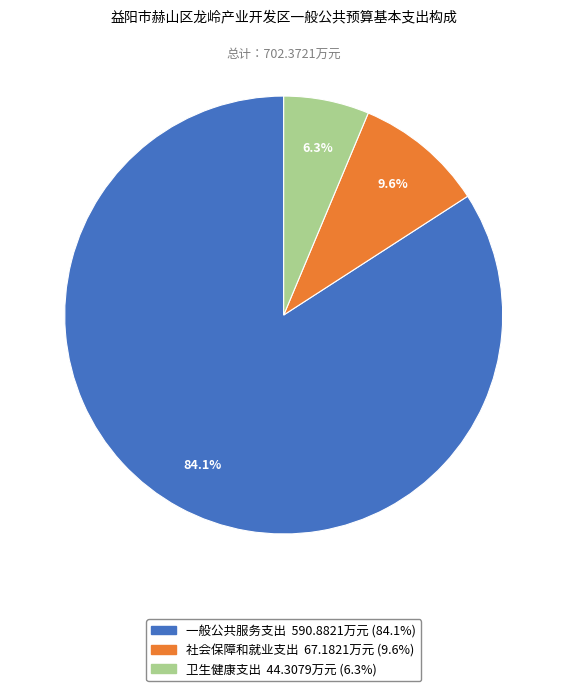

Does 一般公共服务支出 account for over 50% of the chart?

Yes